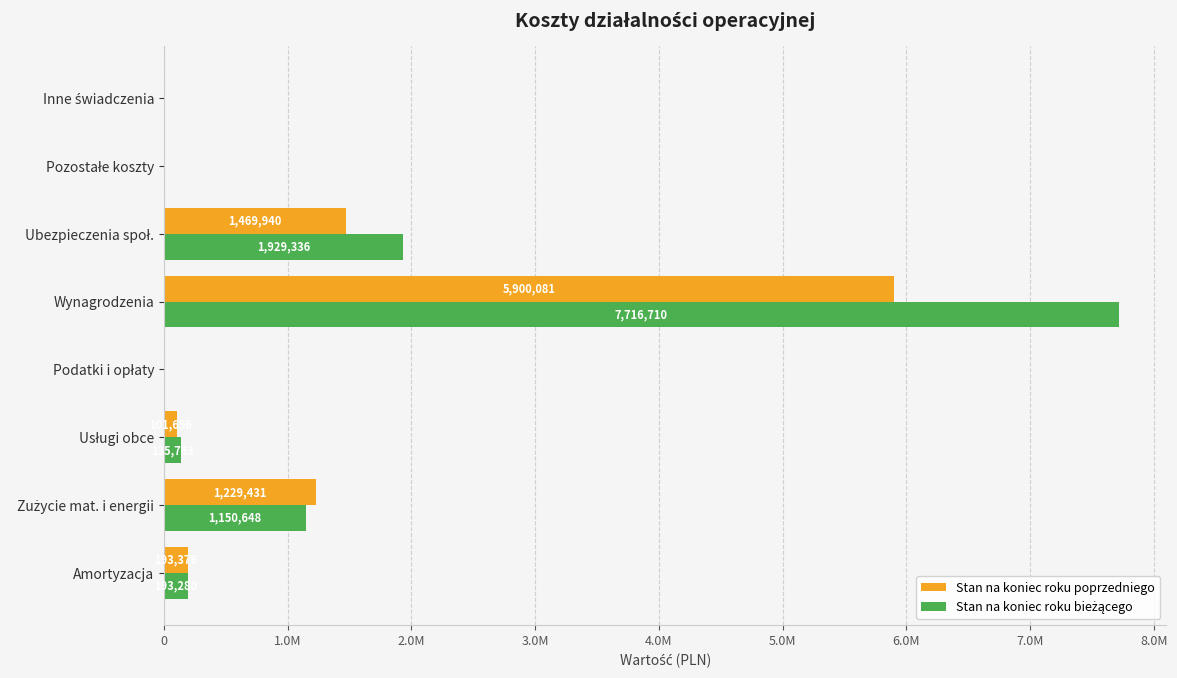

How many categories are shown in the chart?

8